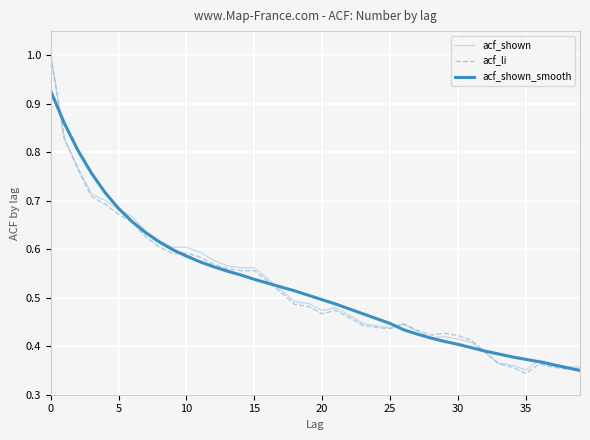

What is the greatest value displayed?

1.0